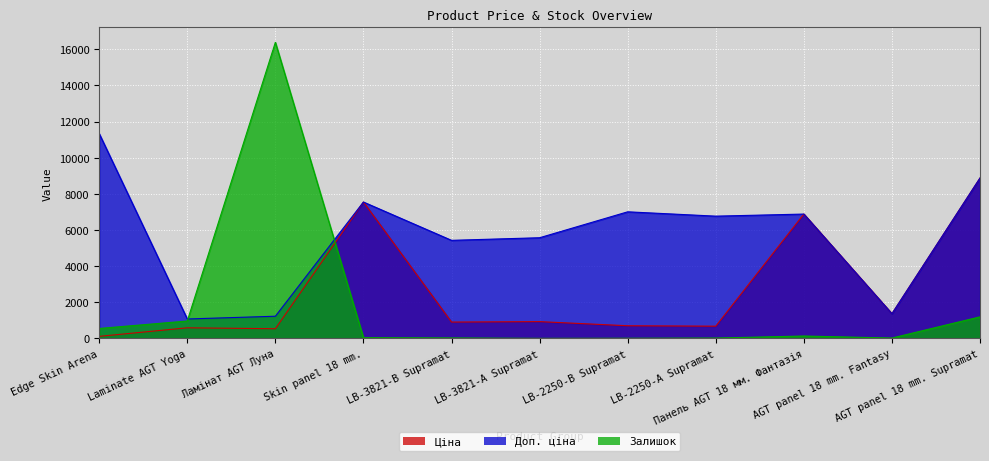

The Доп. ціна series shows 6879.5 at Панель AGT 18 мм. Фантазія. True or false?

True